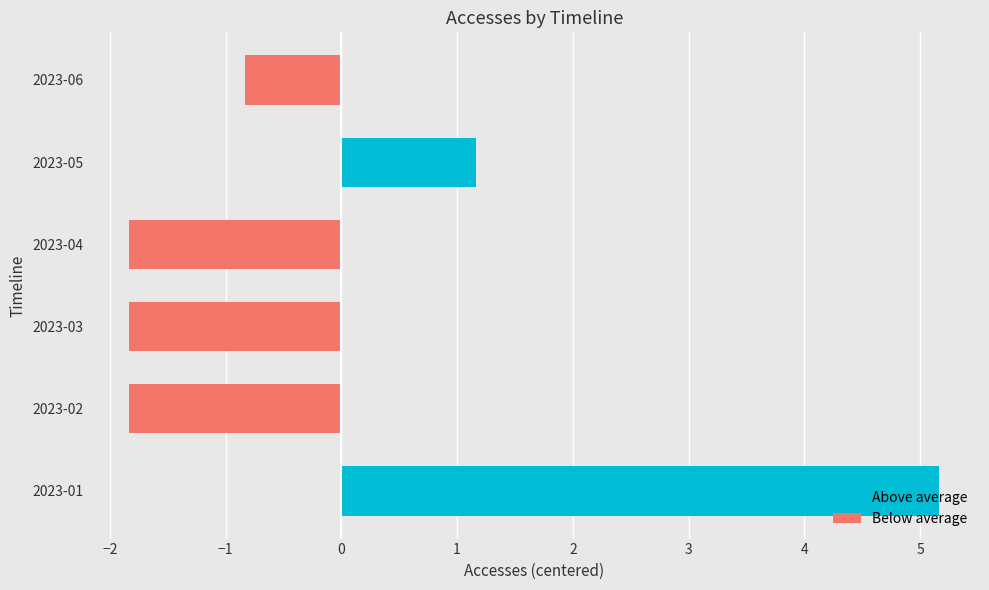

At which label is the value closest to 1?

2023-05